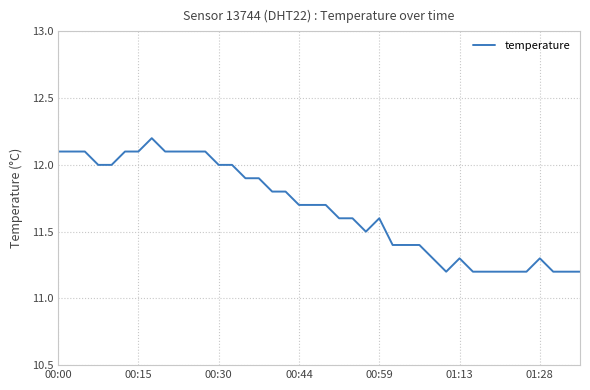

Reading left to right, what are all the values shown in this chart?

12.1	12.1	12.1	12.0	12.0	12.1	12.1	12.2	12.1	12.1	12.1	12.1	12.0	12.0	11.9	11.9	11.8	11.8	11.7	11.7	11.7	11.6	11.6	11.5	11.6	11.4	11.4	11.4	11.3	11.2	11.3	11.2	11.2	11.2	11.2	11.2	11.3	11.2	11.2	11.2